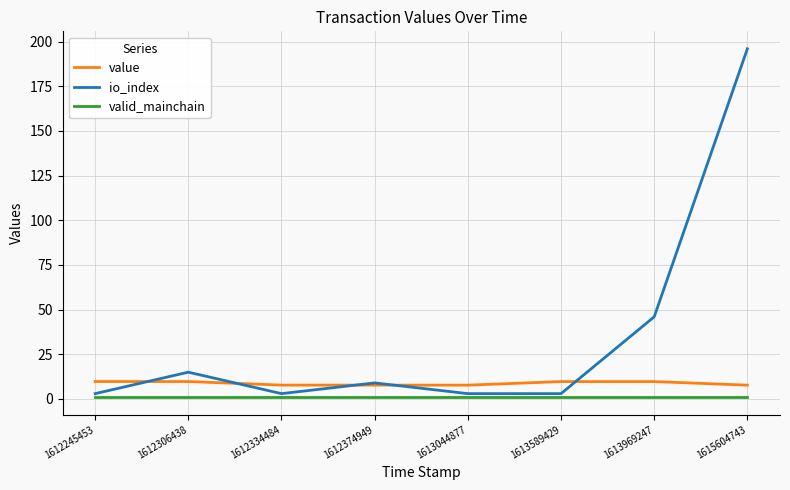

How many series are shown in this chart?

3